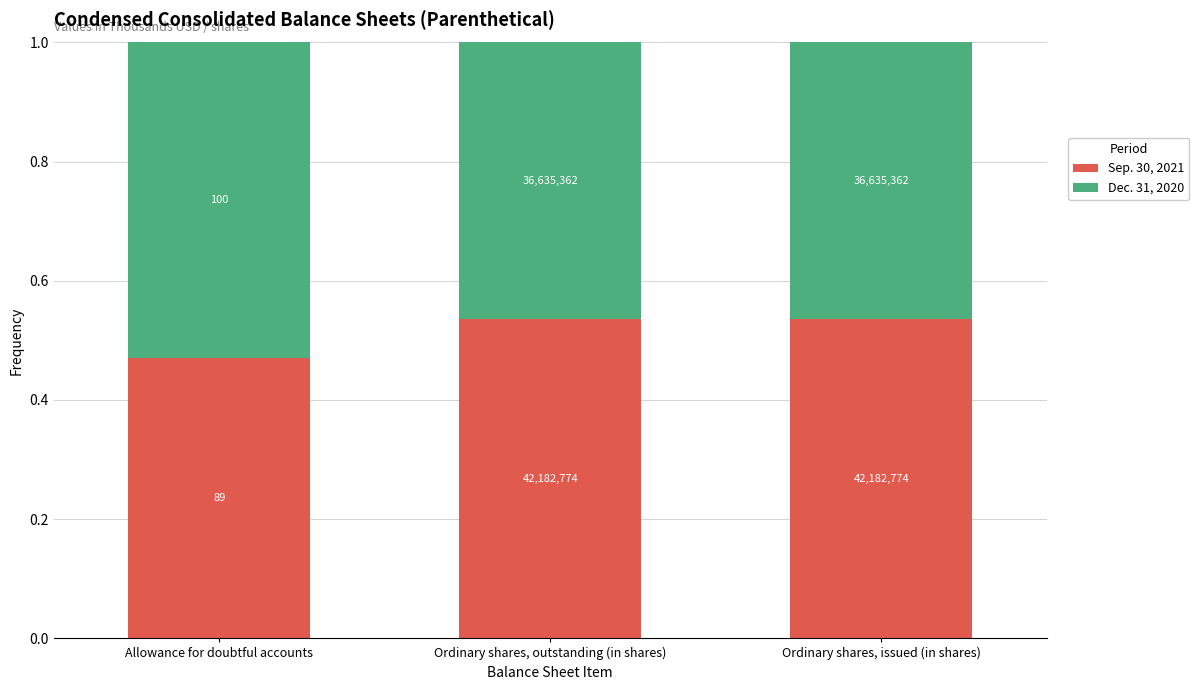

List the series in order of their overall mean, highest first.

Sep. 30, 2021, Dec. 31, 2020